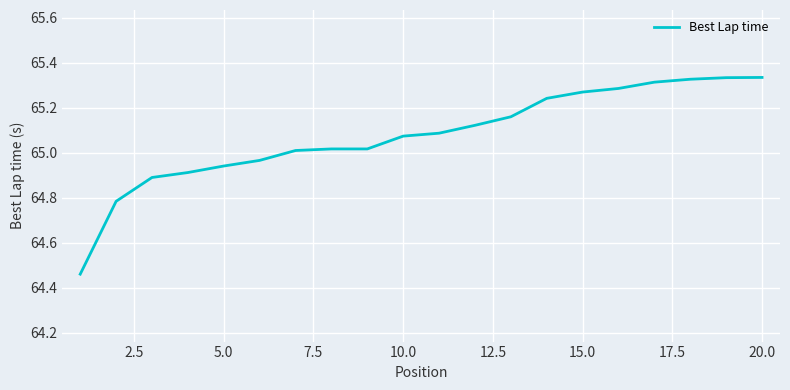

What is the difference between the maximum and minimum values?

0.9